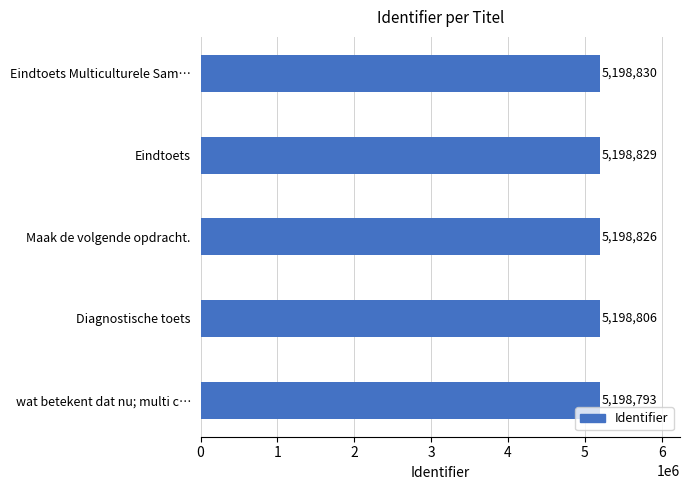

Reading bottom to top, what are all the values shown in this chart?

wat betekent dat nu; multi c…=5198793	Diagnostische toets=5198806	Maak de volgende opdracht.=5198826	Eindtoets=5198829	Eindtoets Multiculturele Sam…=5198830